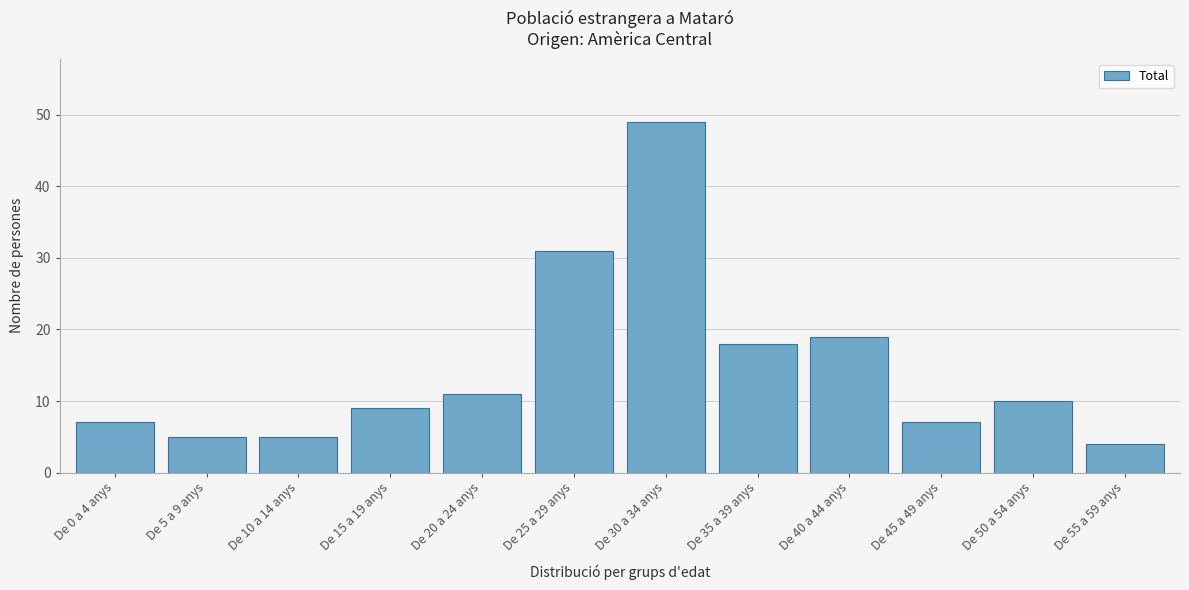

Reading left to right, list all the values displayed in this chart.

De 0 a 4 anys=7	De 5 a 9 anys=5	De 10 a 14 anys=5	De 15 a 19 anys=9	De 20 a 24 anys=11	De 25 a 29 anys=31	De 30 a 34 anys=49	De 35 a 39 anys=18	De 40 a 44 anys=19	De 45 a 49 anys=7	De 50 a 54 anys=10	De 55 a 59 anys=4